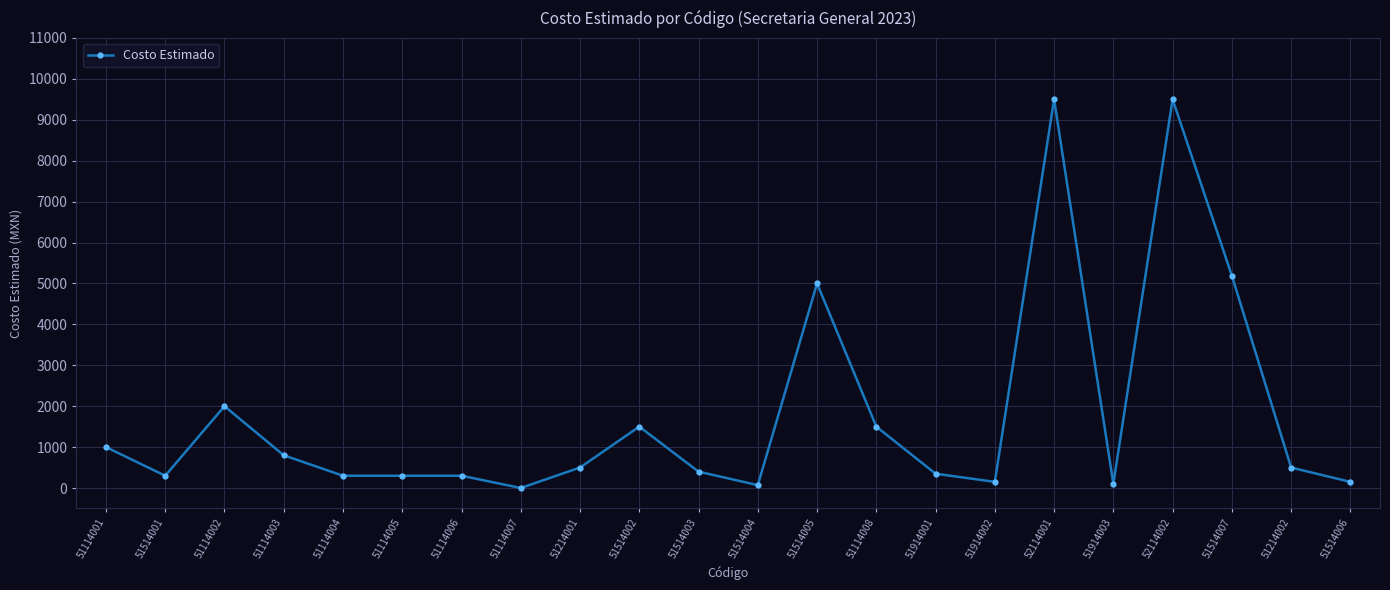

What is the difference between the second highest and second lowest values?

9430